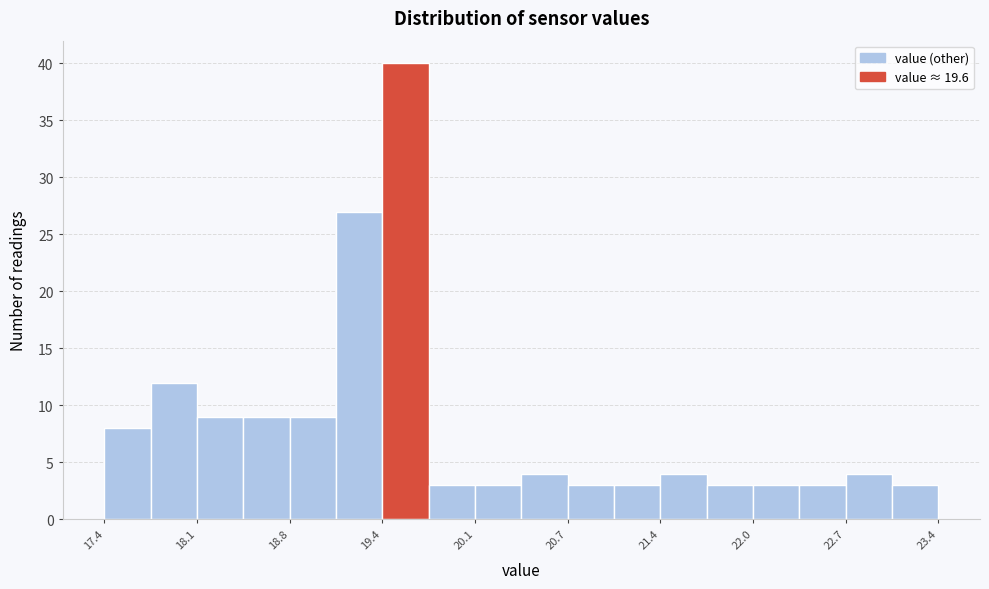

Around what value on the x-axis is the tallest bar? Give the approximate position of its centre, as read against the axis.

19.6